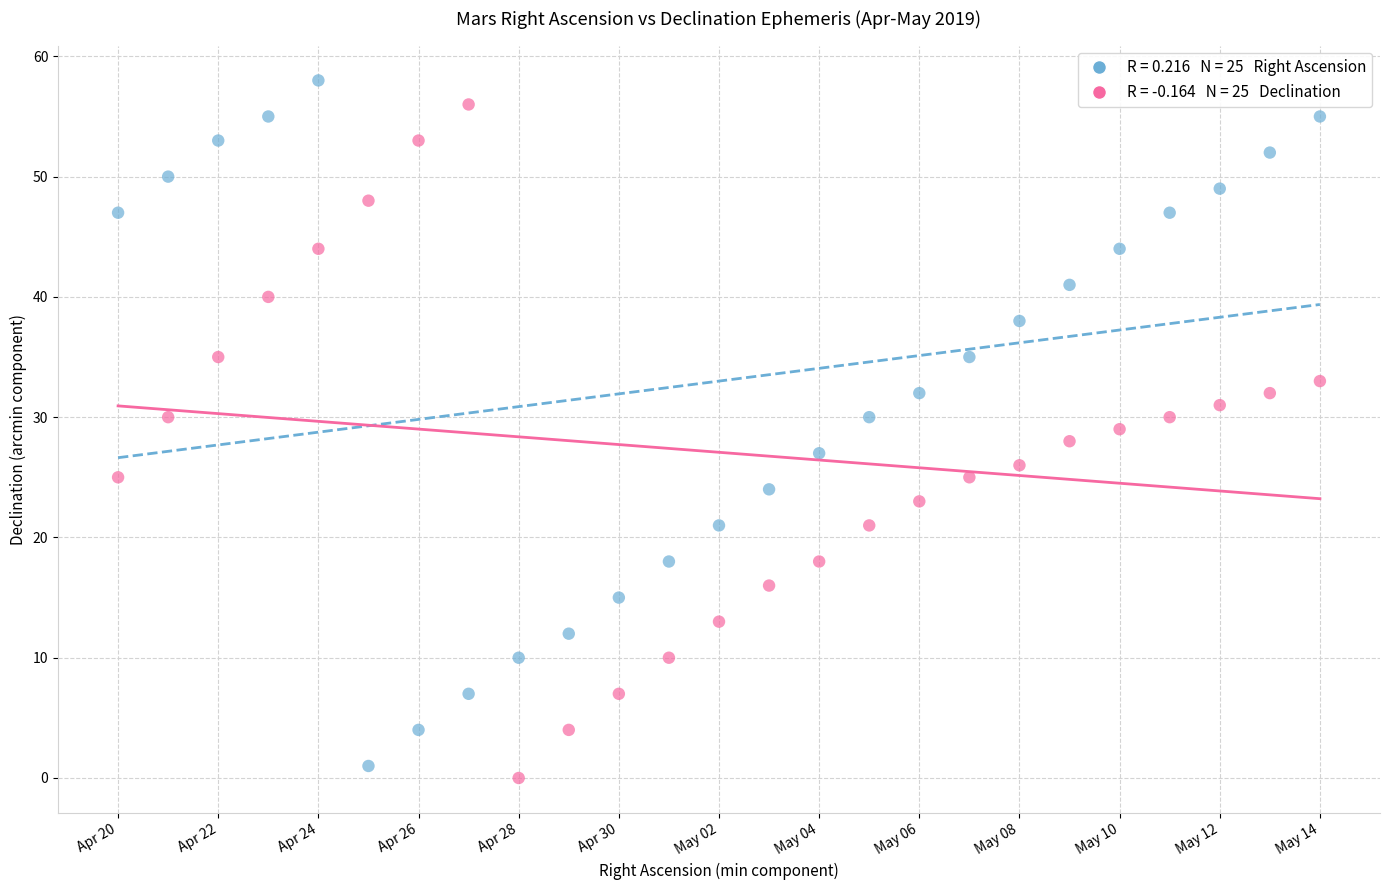

Across all data points, what is the range of Y values (max minus min)?

58